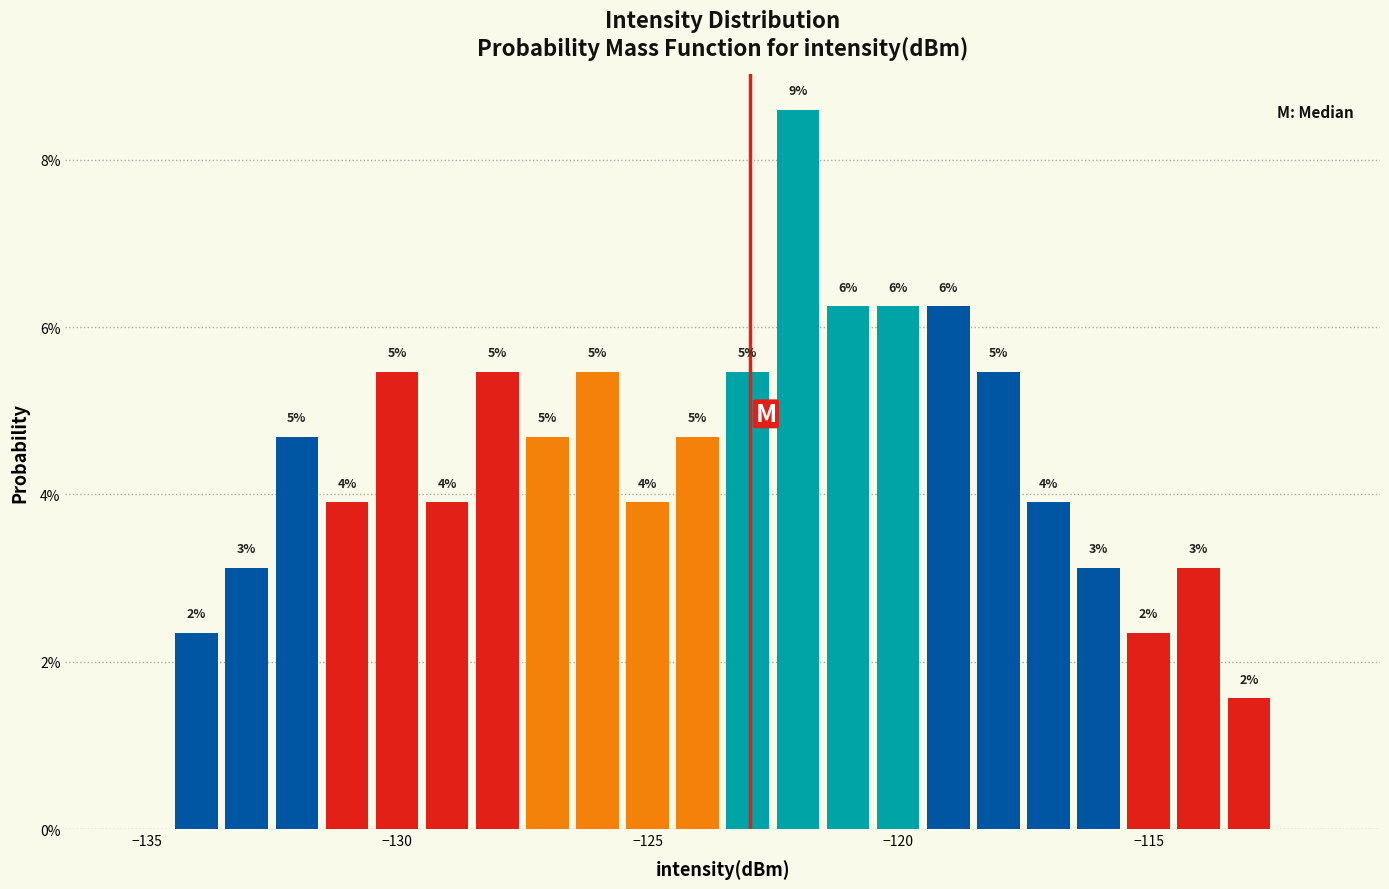

Read against the x-axis, roughly where is the centre of the tallest bar?

-122.0